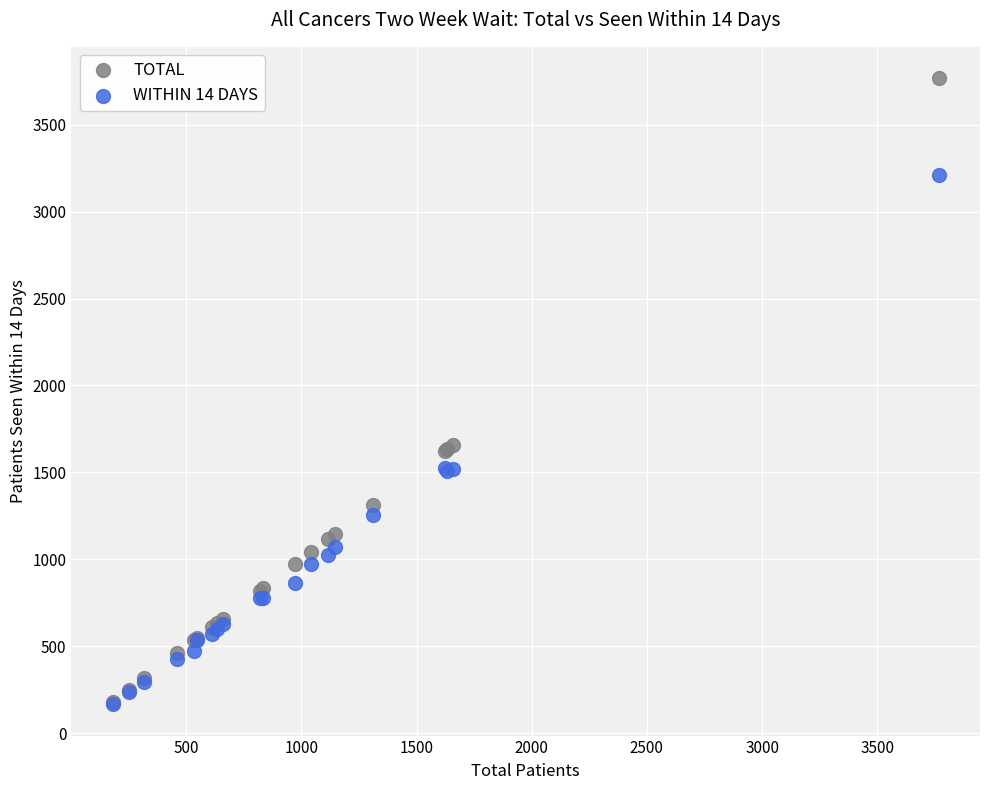

Which series has the largest Y range (max minus min)?

TOTAL